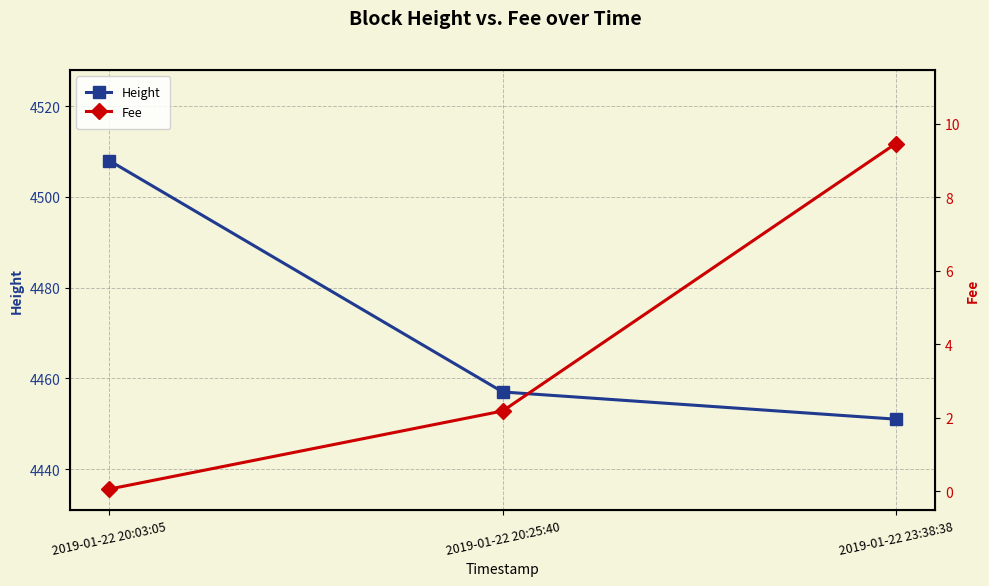

Which series changed the most between 2019-01-22 20:25:40 and 2019-01-22 23:38:38?

Fee